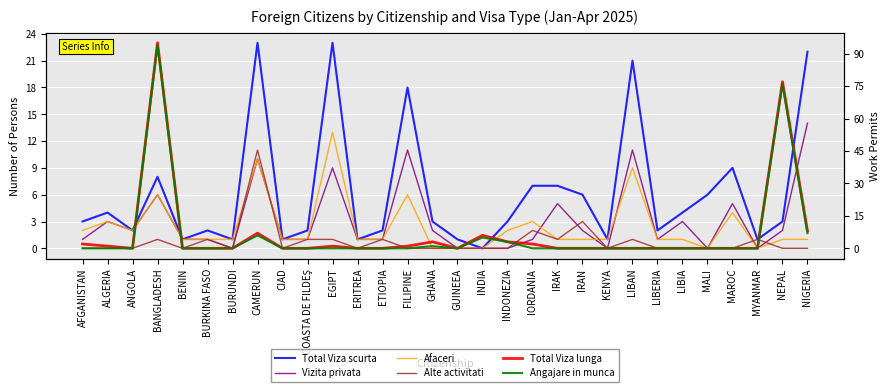

Which series changed the most between IORDANIA and IRAK?

Vizita privata